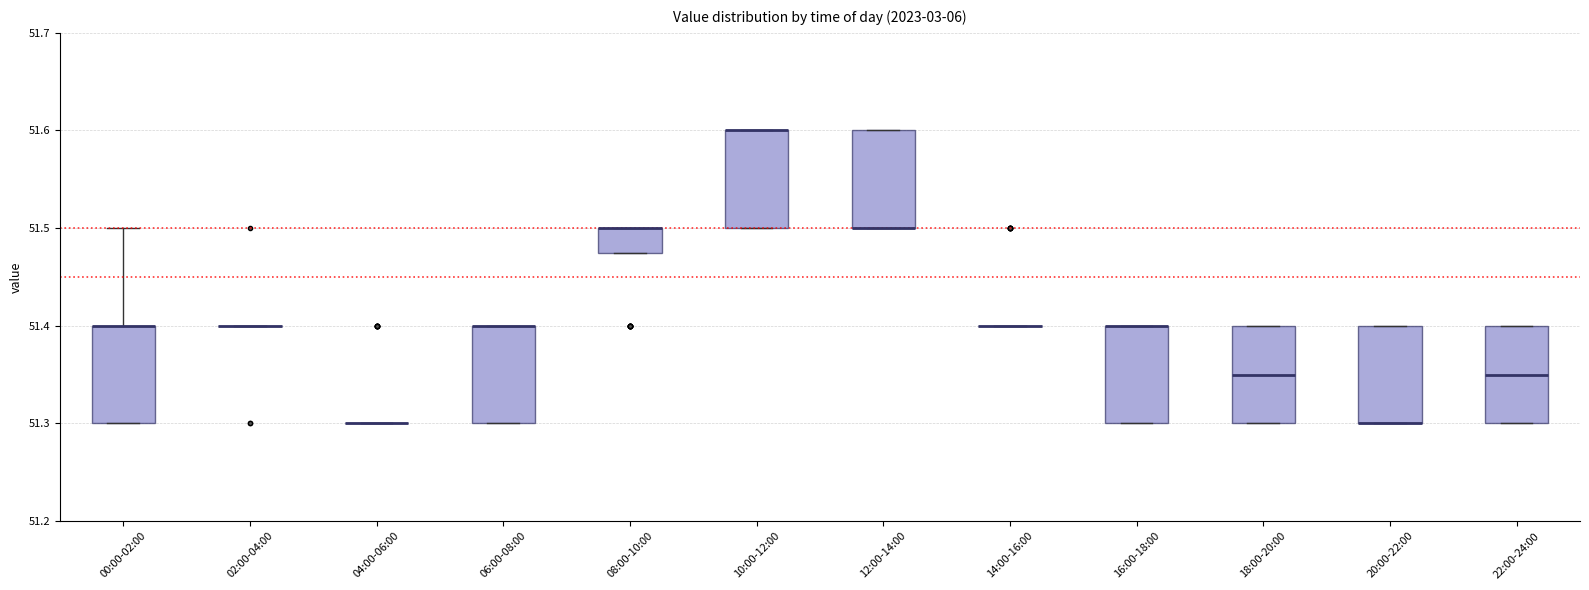

Where is the upper edge of the box for 22:00-24:00 on the y-axis? The values are not printed on the chart, so give them approximately, as read against the axis.

51.40